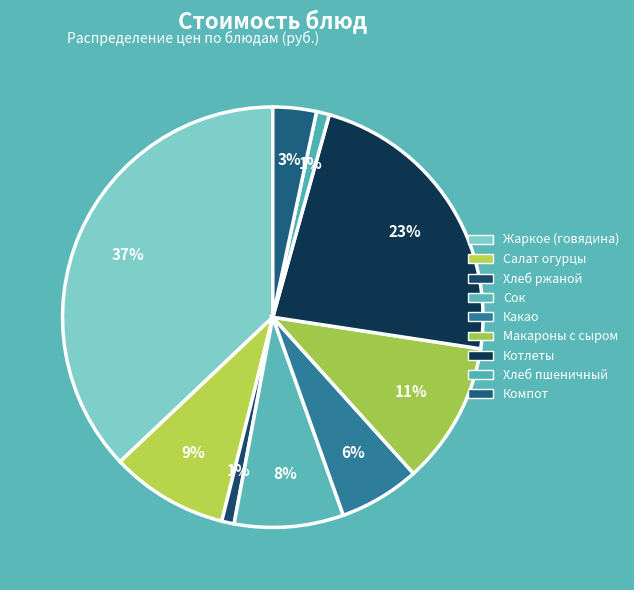

How many slices are in this pie chart?

9